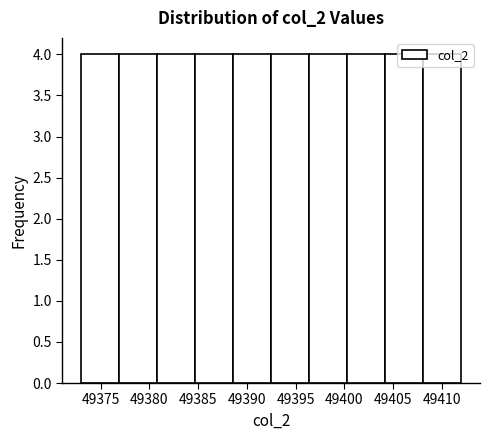

What is the height of the bar covering 49404.2 to 49408.1 on the x-axis? Neither the bar edges nor the heights are printed on the chart, so give them approximately, as read against the axes.

4